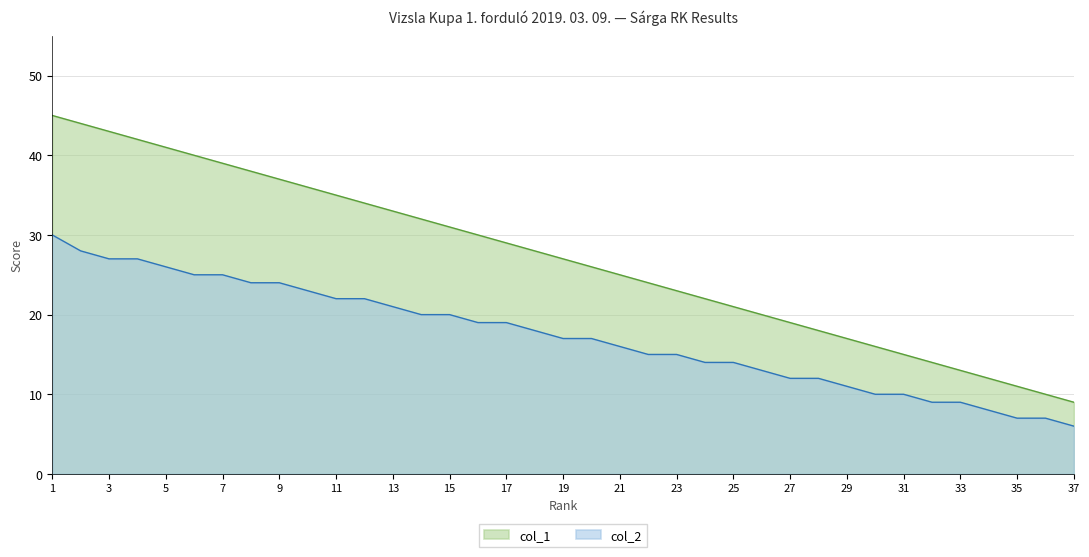

True or false: col_2 and col_1 intersect in this chart.

False